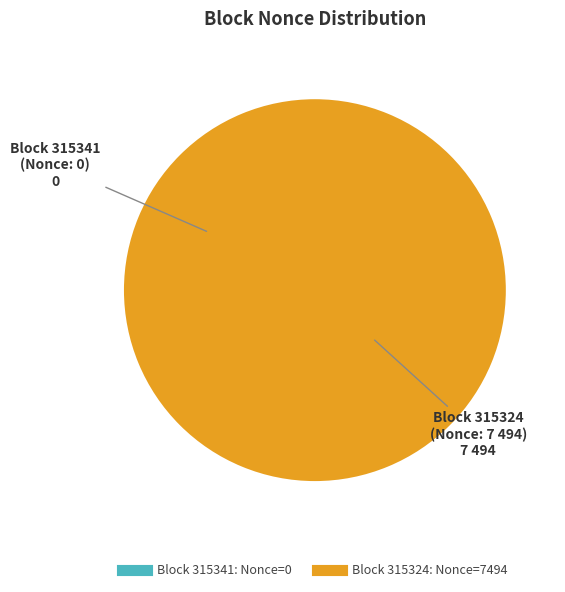

Which slice is the smallest?

315341